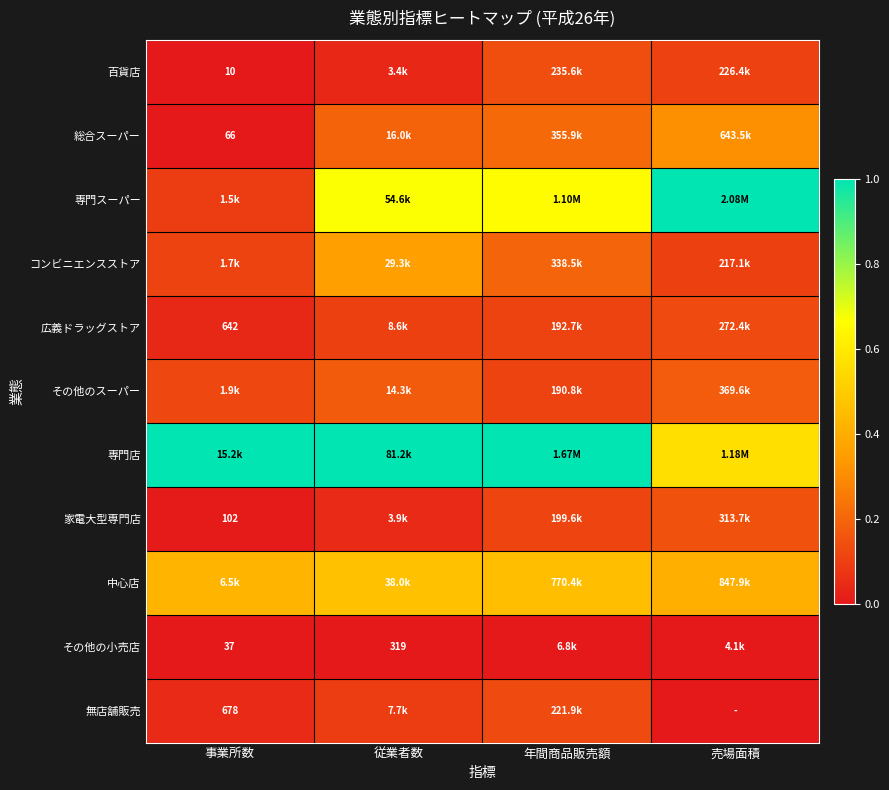

List the labels in order of 総合スーパー value, smallest first.

事業所数, 従業者数, 年間商品販売額, 売場面積